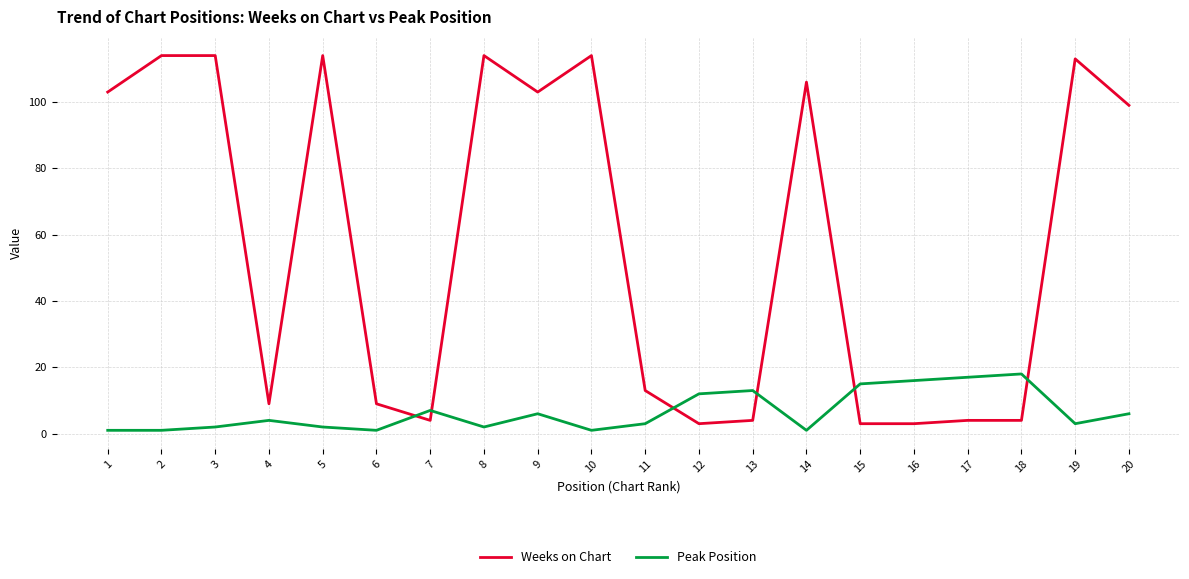

Which series has the largest total across all categories?

Weeks on Chart